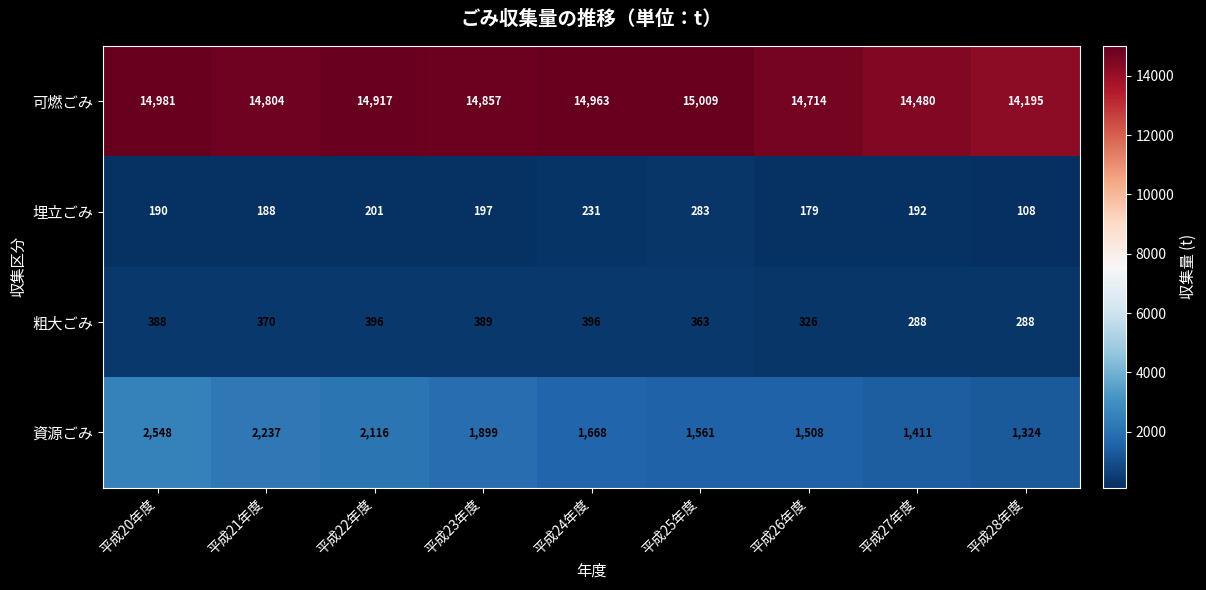

What is the smallest value displayed?

108